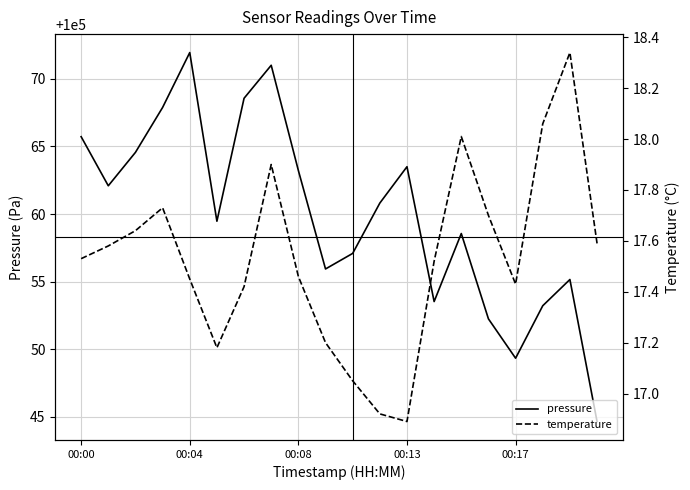

Where is the first local maximum for pressure?

00:04